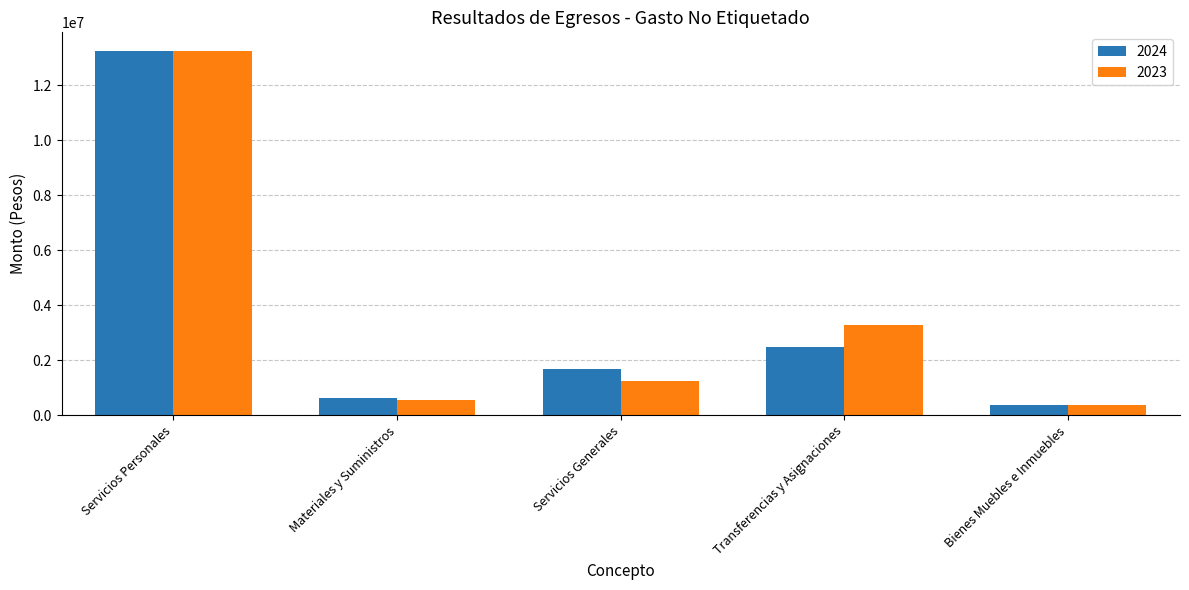

How many bars are there in total?

10